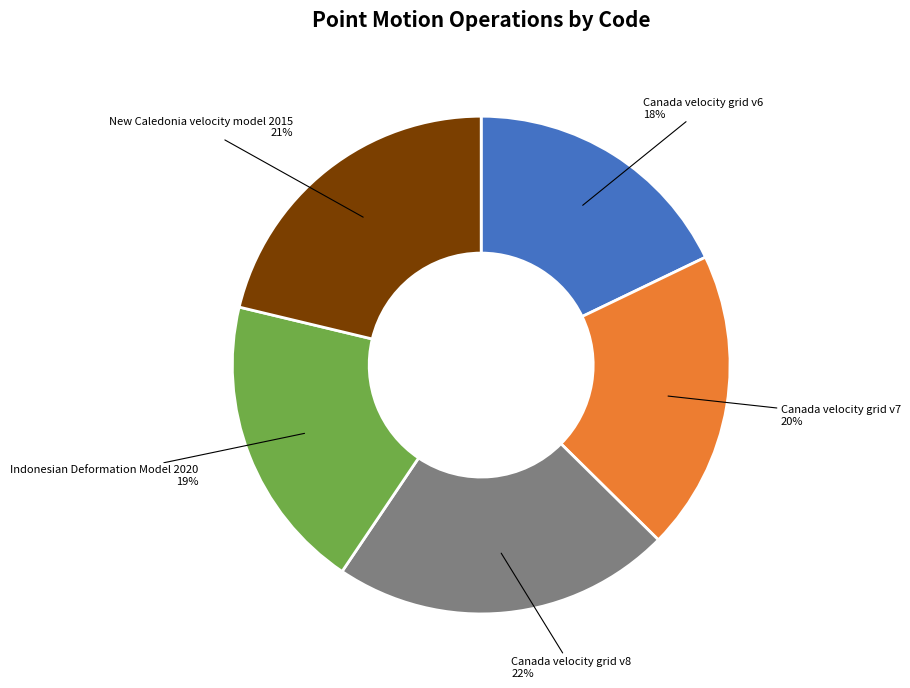

Is there any slice that represents more than half of the pie?

No